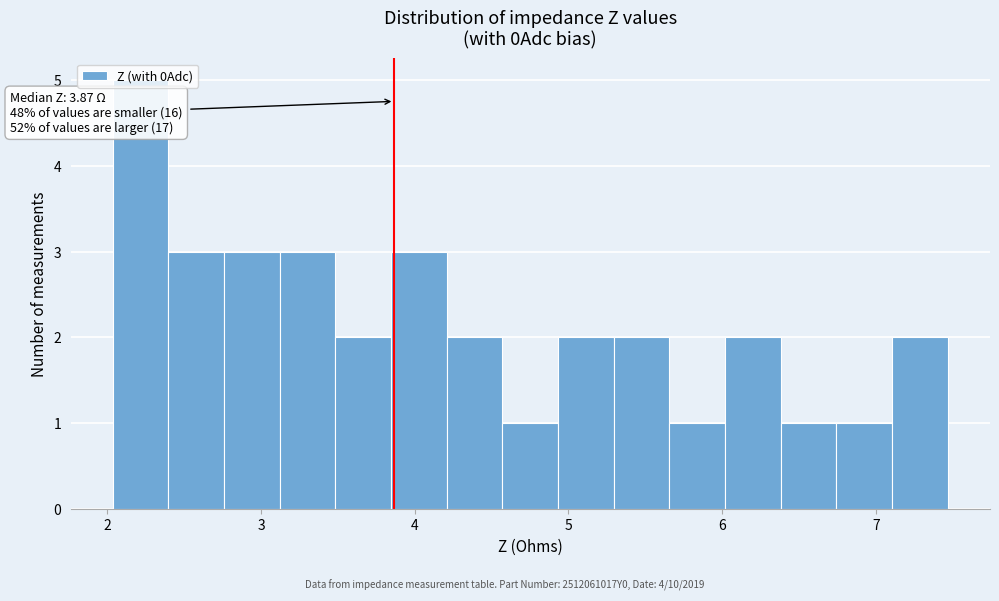

Around what value on the x-axis is the tallest bar? Give the approximate position of its centre, as read against the axis.

2.2